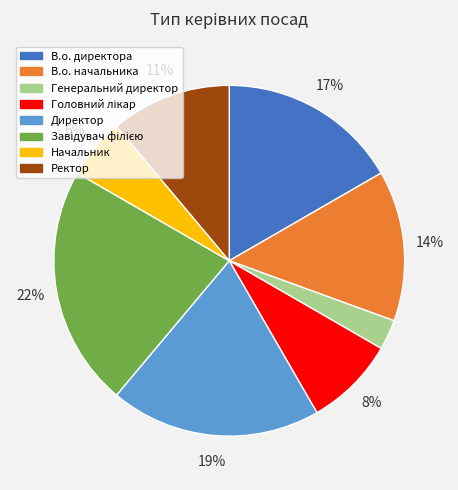

To the nearest percent, what is the difference between the В.о. директора and В.о. начальника slice percentages?

3%